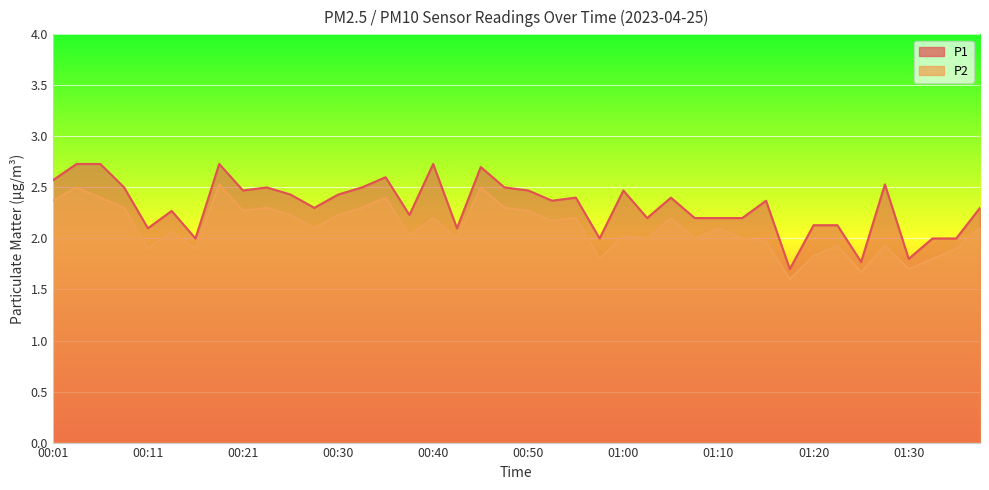

Reading left to right, what are all the values shown in this chart?

P1: 00:01=2.6	00:03=2.7	00:06=2.7	00:08=2.5	00:11=2.1	00:13=2.3	00:16=2.0	00:18=2.7	00:21=2.5	00:23=2.5	00:26=2.4	00:28=2.3	00:30=2.4	00:33=2.5	00:35=2.6	00:38=2.2	00:40=2.7	00:43=2.1	00:45=2.7	00:48=2.5	00:50=2.5	00:53=2.4	00:55=2.4	00:58=2.0	01:00=2.5	01:02=2.2	01:05=2.4	01:07=2.2	01:10=2.2	01:12=2.2	01:15=2.4	01:17=1.7	01:20=2.1	01:22=2.1	01:25=1.8	01:27=2.5	01:30=1.8	01:32=2.0	01:34=2.0	01:37=2.3
P2: 00:01=2.4	00:03=2.5	00:06=2.4	00:08=2.3	00:11=1.9	00:13=2.1	00:16=1.9	00:18=2.5	00:21=2.3	00:23=2.3	00:26=2.2	00:28=2.1	00:30=2.2	00:33=2.3	00:35=2.4	00:38=2.0	00:40=2.2	00:43=2.0	00:45=2.5	00:48=2.3	00:50=2.3	00:53=2.2	00:55=2.2	00:58=1.8	01:00=2.0	01:02=2.0	01:05=2.2	01:07=2.0	01:10=2.1	01:12=2.0	01:15=2.0	01:17=1.6	01:20=1.8	01:22=1.9	01:25=1.7	01:27=1.9	01:30=1.7	01:32=1.8	01:34=1.9	01:37=2.1